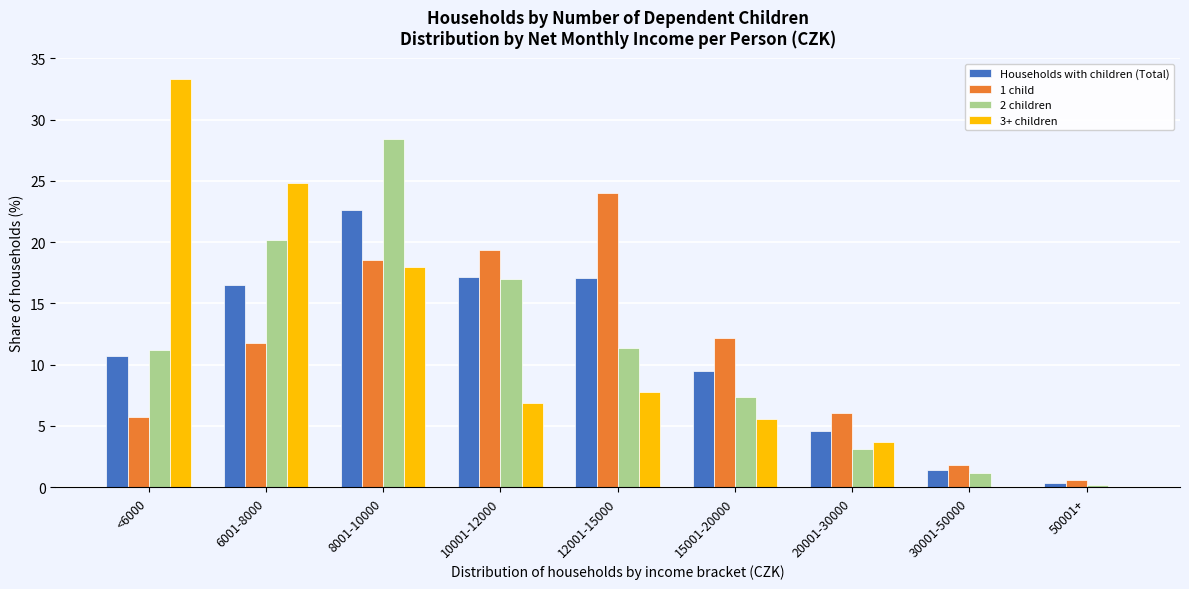

At which category is the sum across all series the highest?

8001-10000